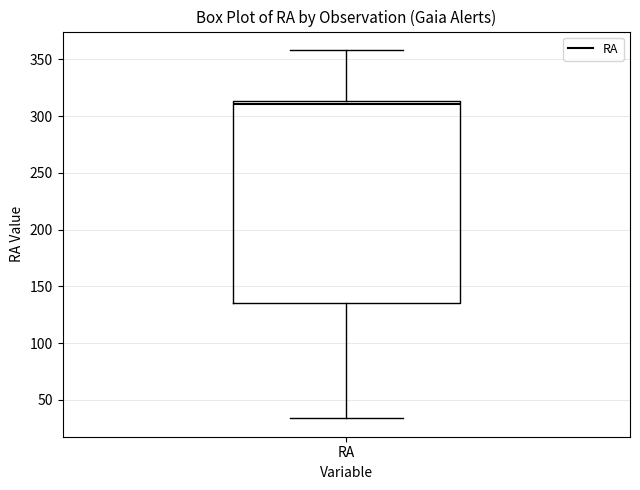

Read this box plot against the y-axis: the position of the median line, the range covered by the box, and the ends of both whiskers. The values are not printed on the chart, so give them approximately, as read against the axis.

median 310, box 135 to 315, whiskers 35 to 360